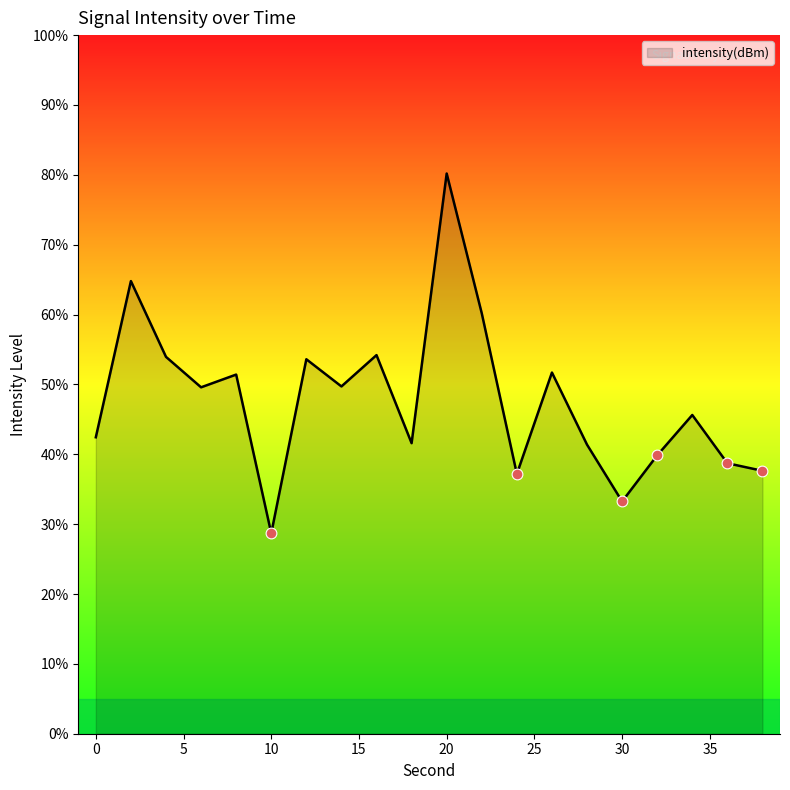

What is the maximum value shown in the chart?

80.2